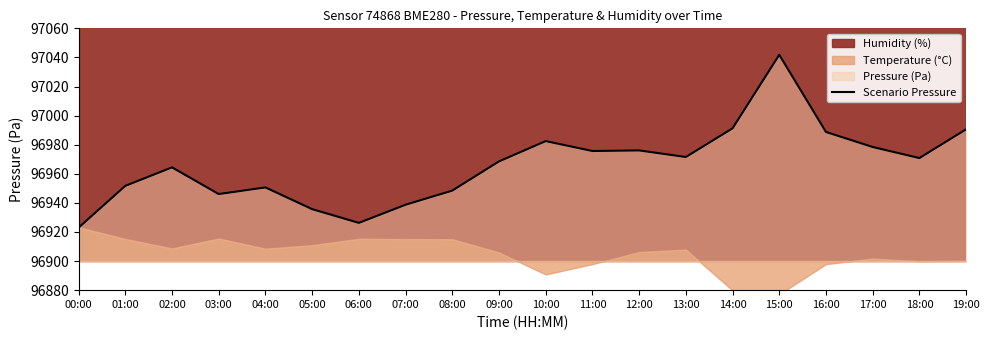

The chart shows a value of 167483.2 at 04:00. True or false?

False